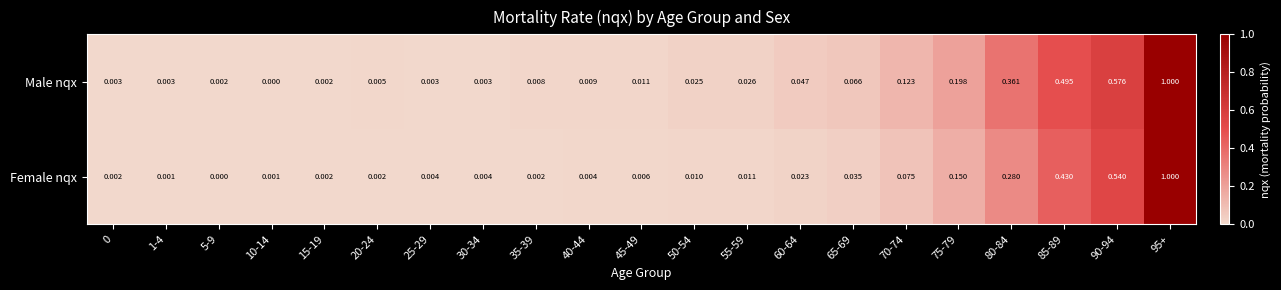

At which category is the sum across all series the highest?

95+